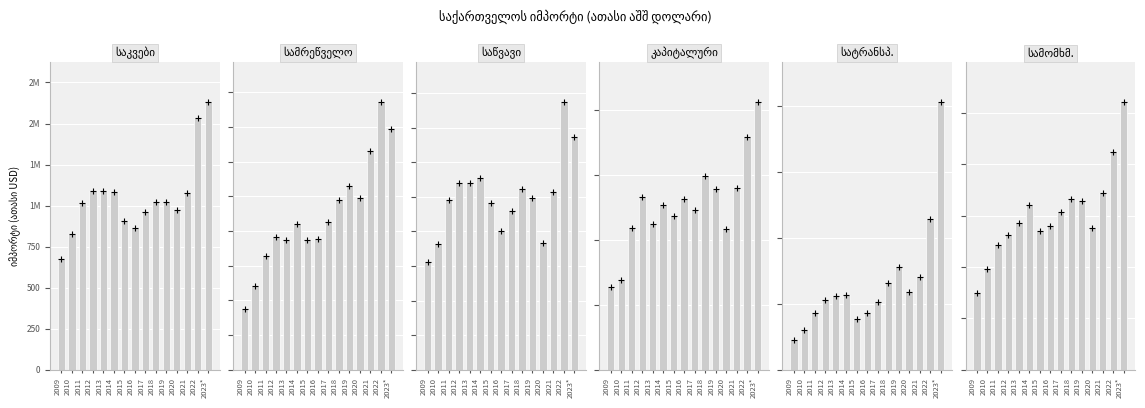

What is the sum of all საკვები პროდუქტები და სასმელები values?

15762.9